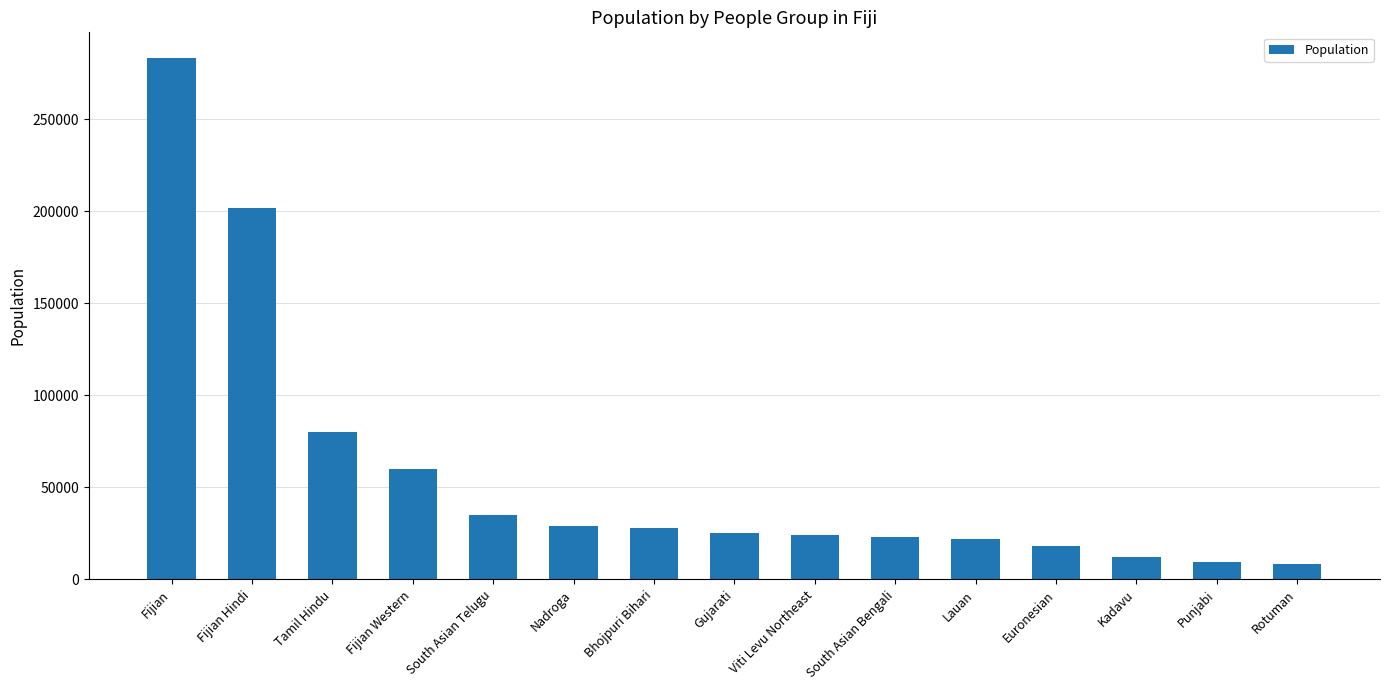

What position from the right is Fijian Western?

12